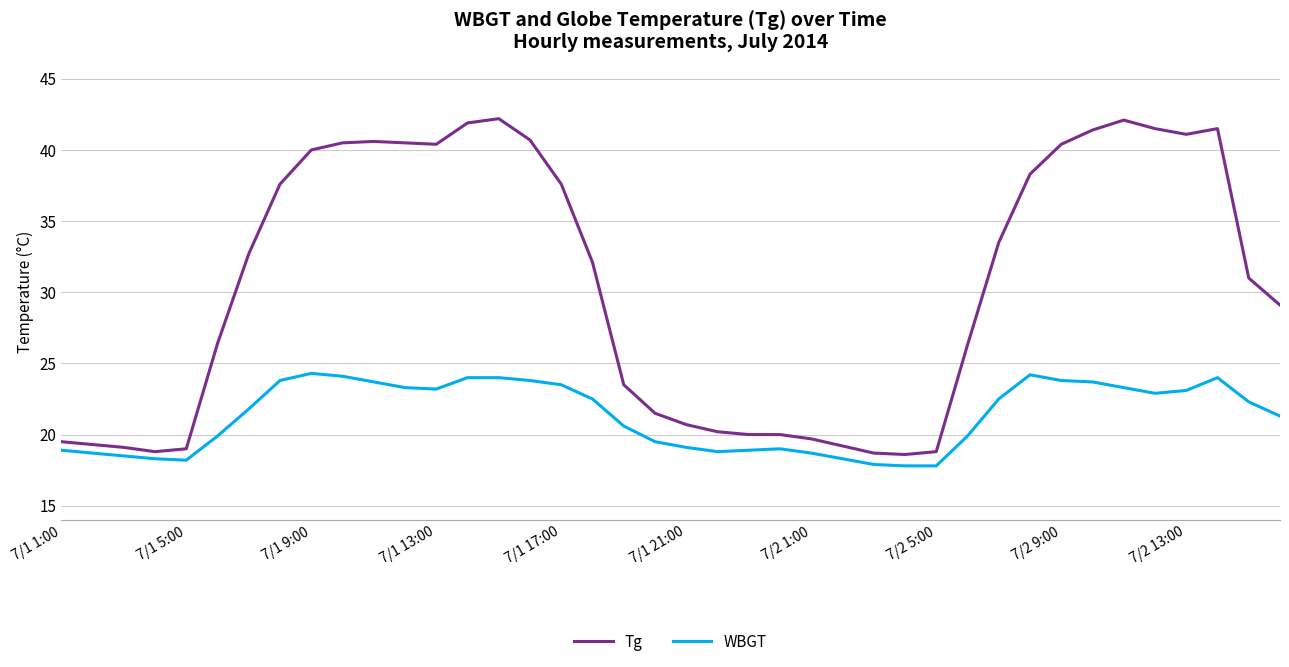

What is the difference between the maximum and minimum values in the Tg series?

23.6